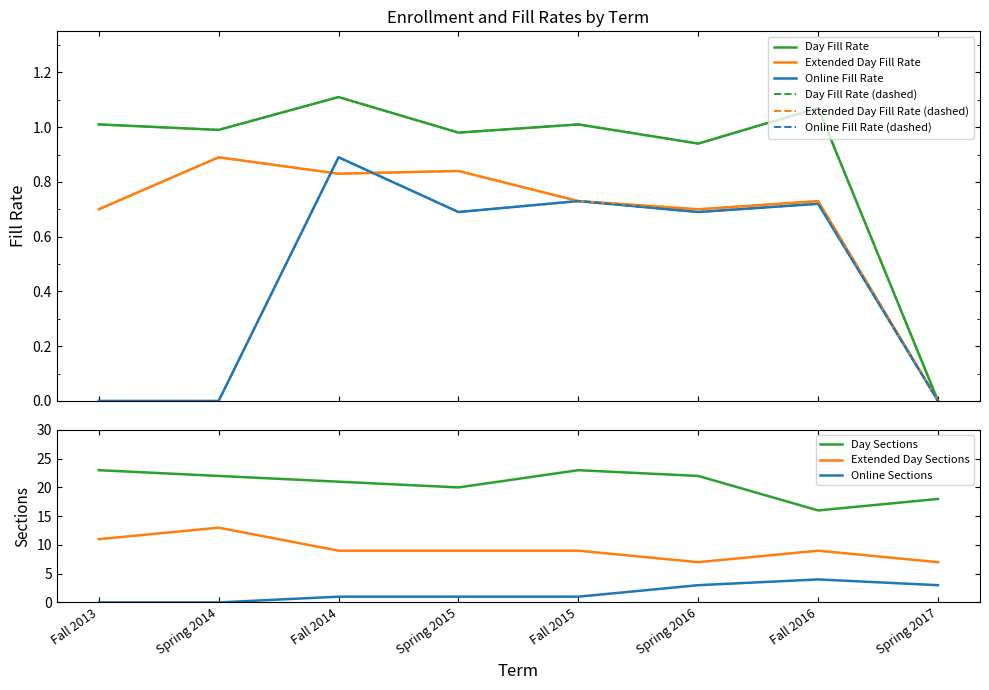

At which category is the sum across all series the highest?

Spring 2014